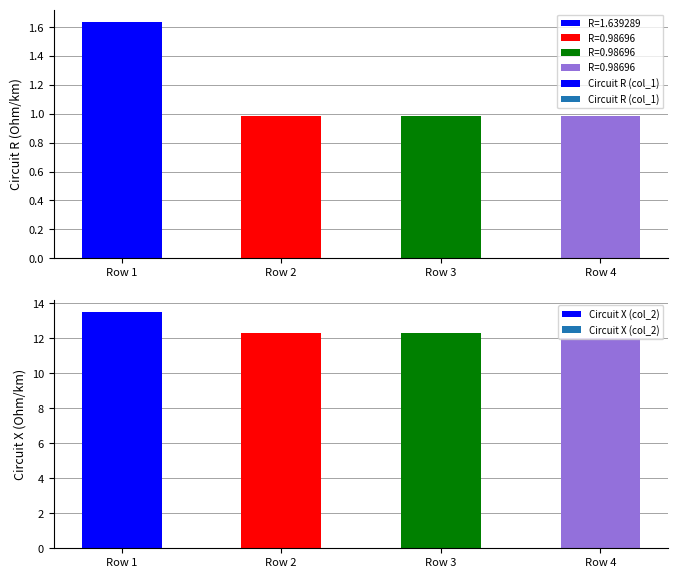

What is the maximum value for Circuit X (col_2)?

13.5